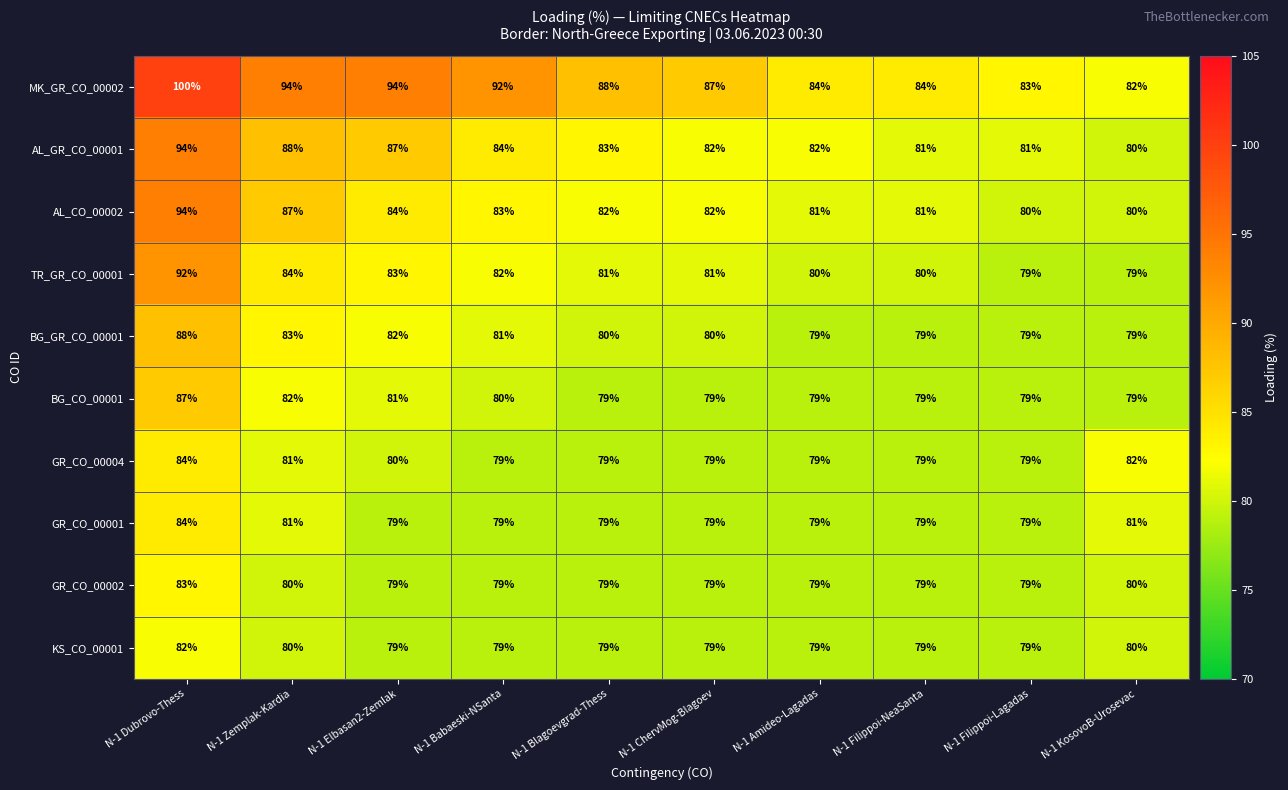

Which series has the largest total across all categories?

MK_GR_CO_00002